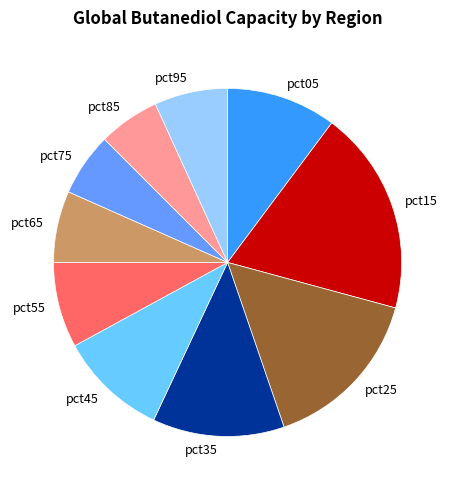

Which category has the biggest portion of the pie?

pct15